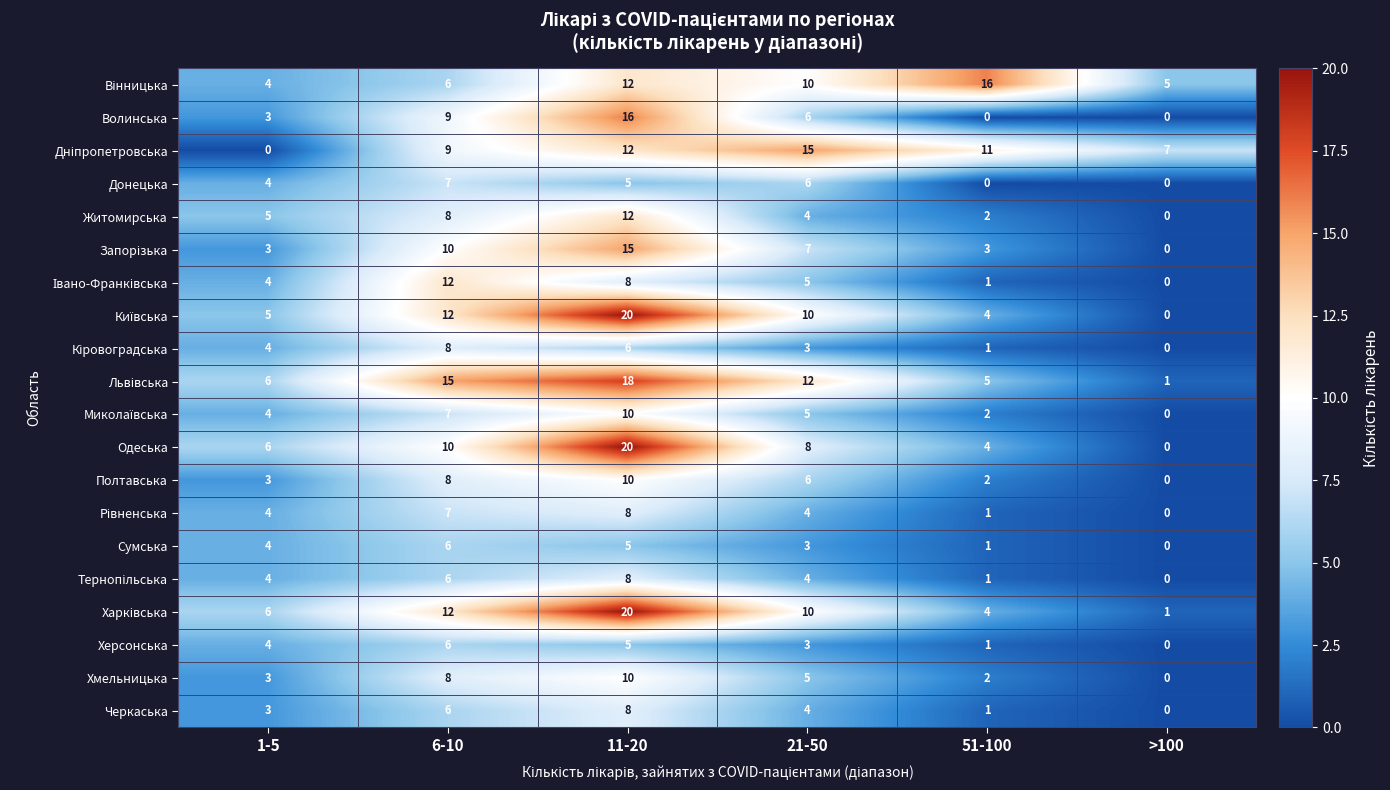

What is the maximum value for Тернопільська?

8